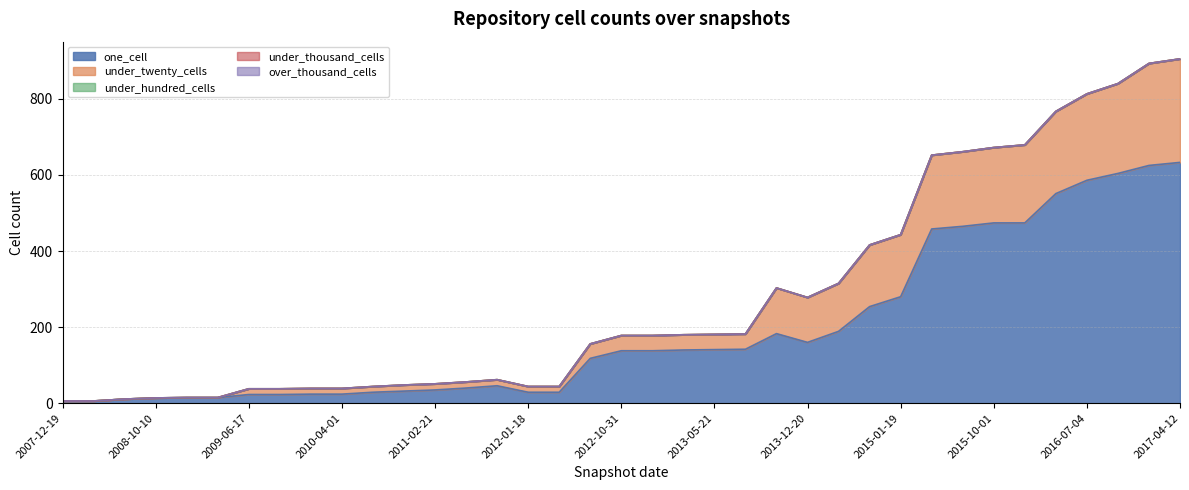

What is the maximum value shown in the chart?

633